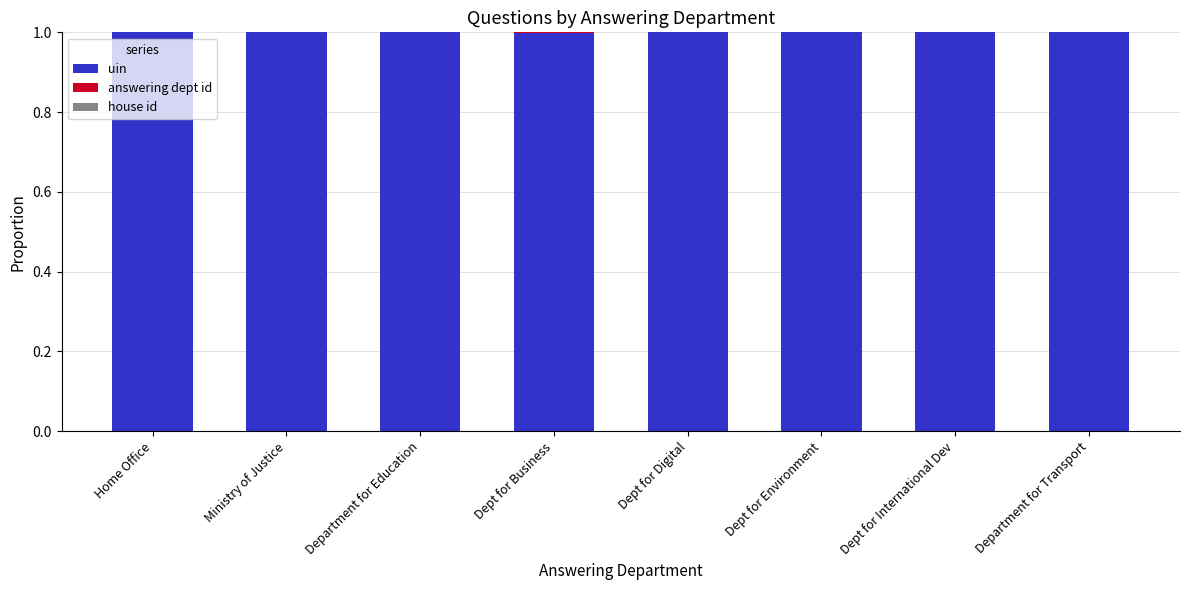

Is it true that uin equals 1.0 at Department for Education?

True